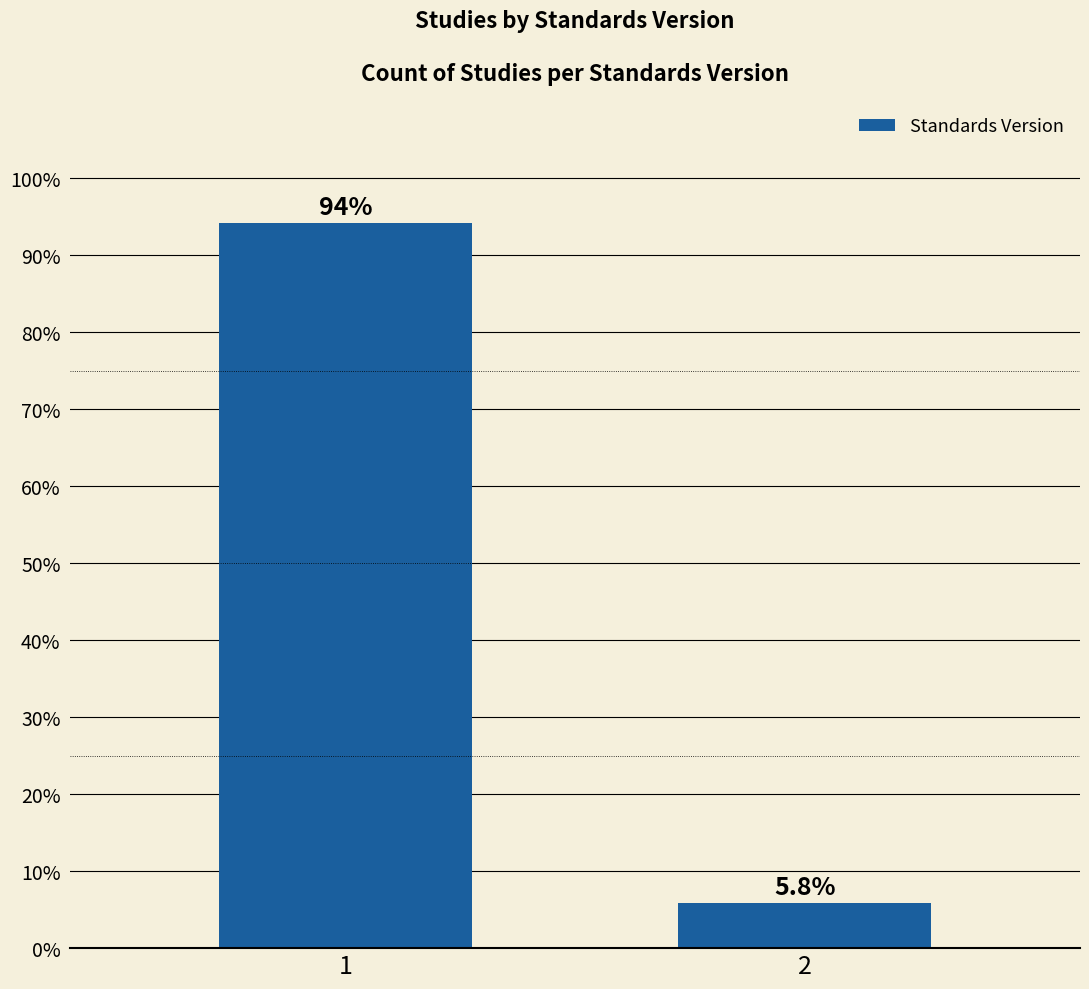

Reading right to left, what are all the values shown in this chart?

2=5.8	1=94.2